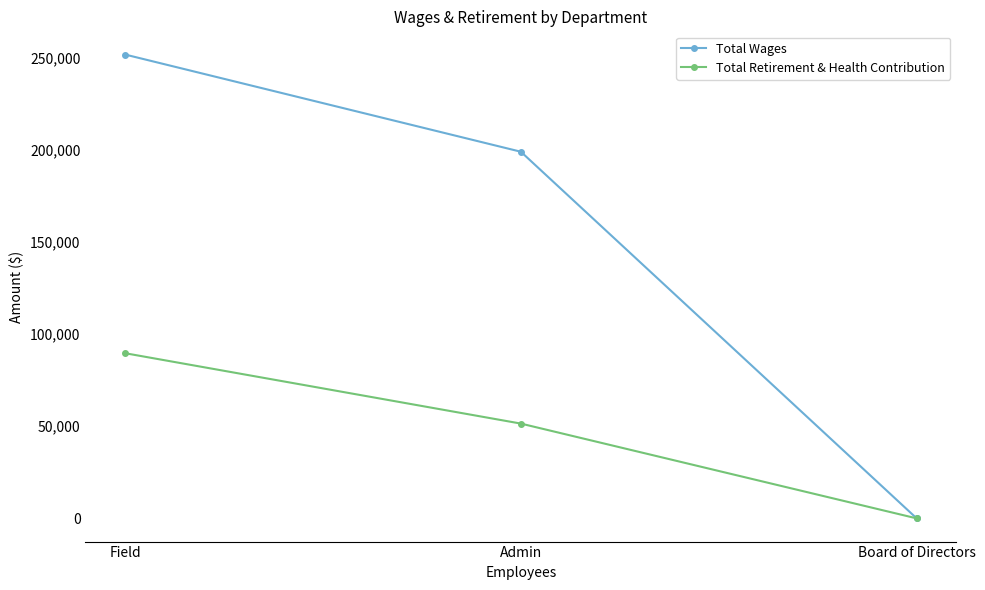

What position from the right is Board of Directors?

1